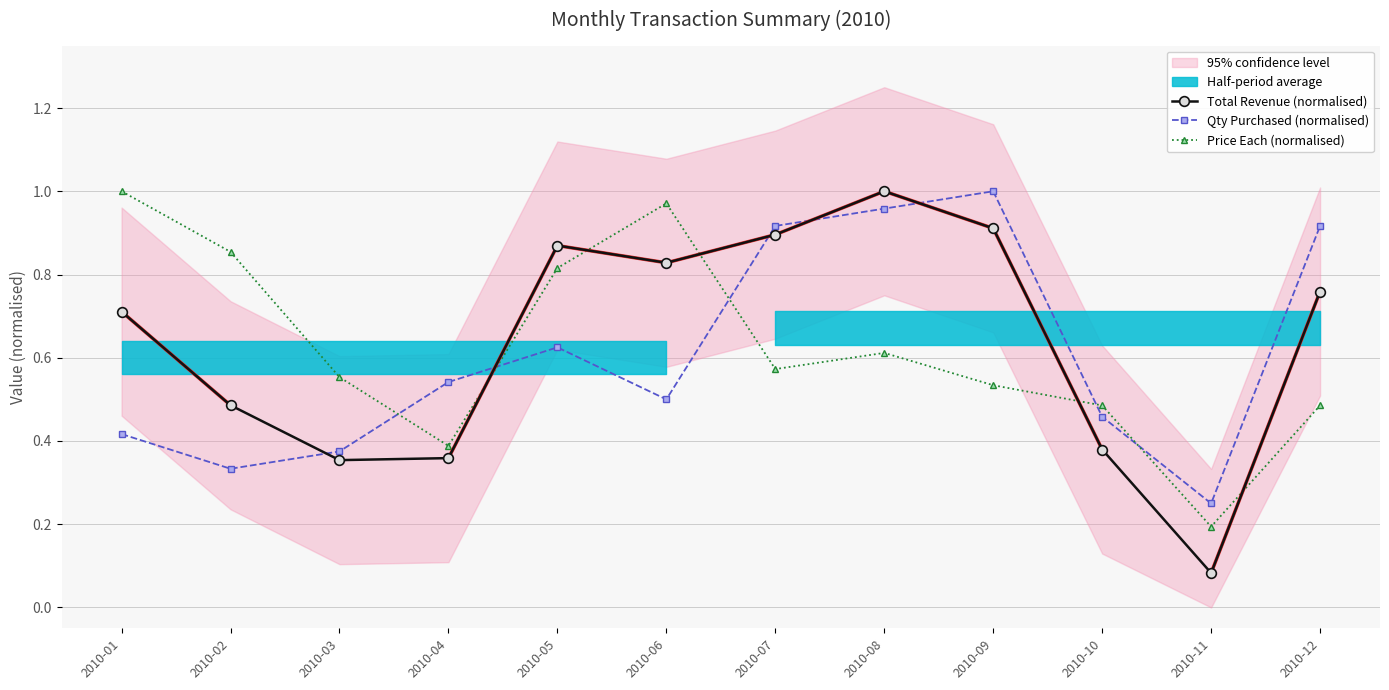

Which has a higher value, 2010-07 or 2010-10?

2010-07